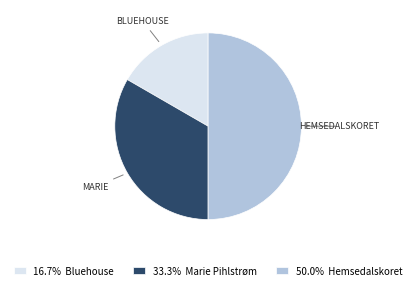

Combined, do 50.0% Hemsedalskoret and 33.3% Marie Pihlstrøm account for over 50%?

Yes